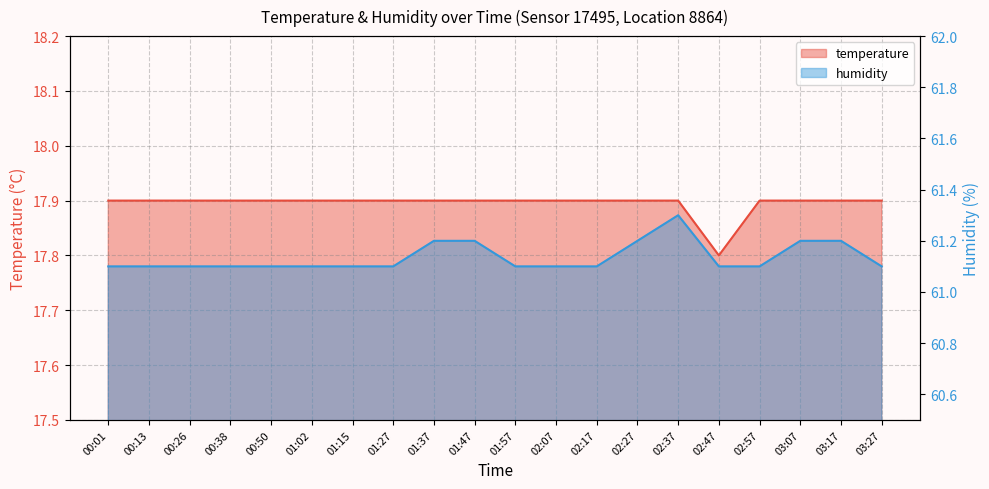

Which series has the largest total across all categories?

humidity